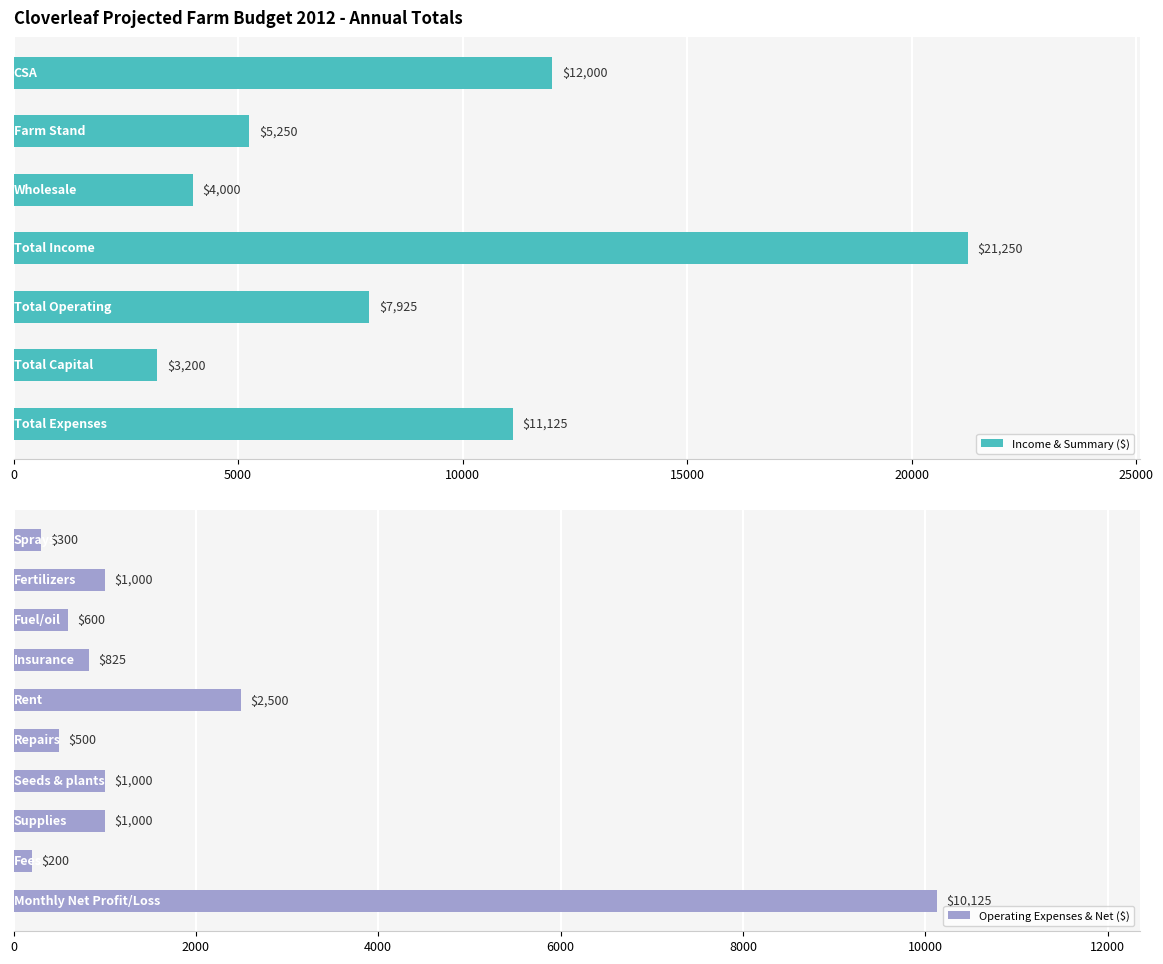

What position from the right is Sprays?

16